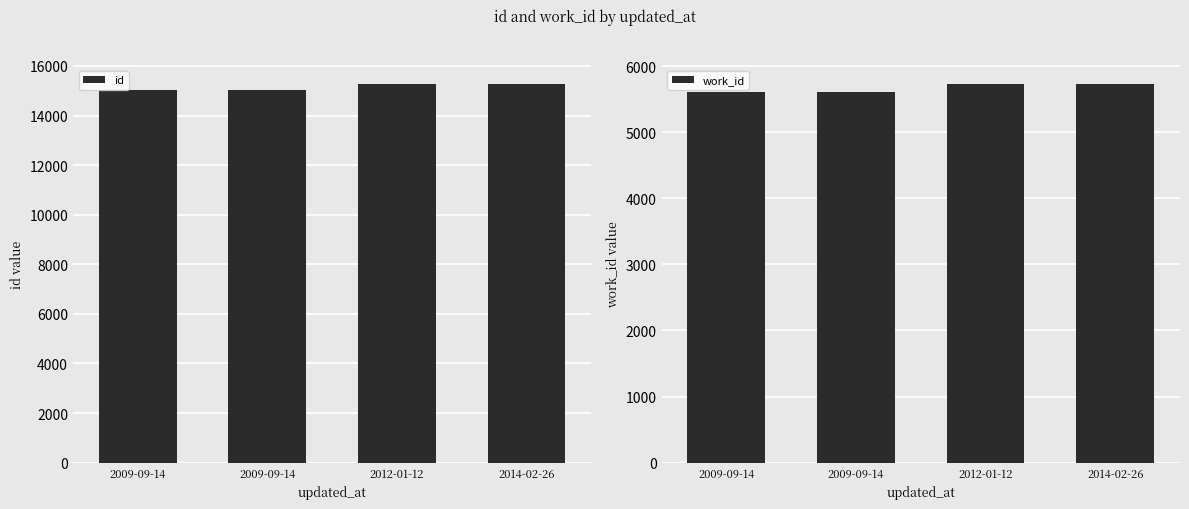

How many categories are shown in the chart?

4